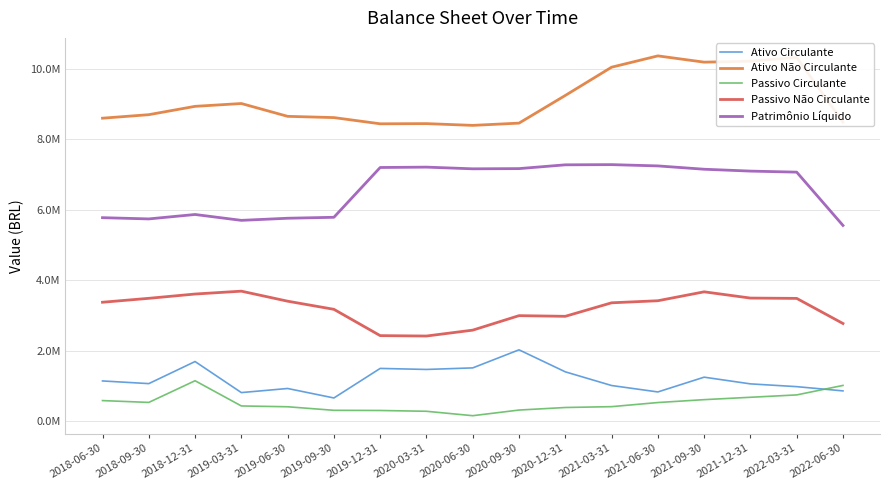

What are all the series names shown in the legend?

Ativo Circulante, Ativo Não Circulante, Passivo Circulante, Passivo Não Circulante, Patrimônio Líquido